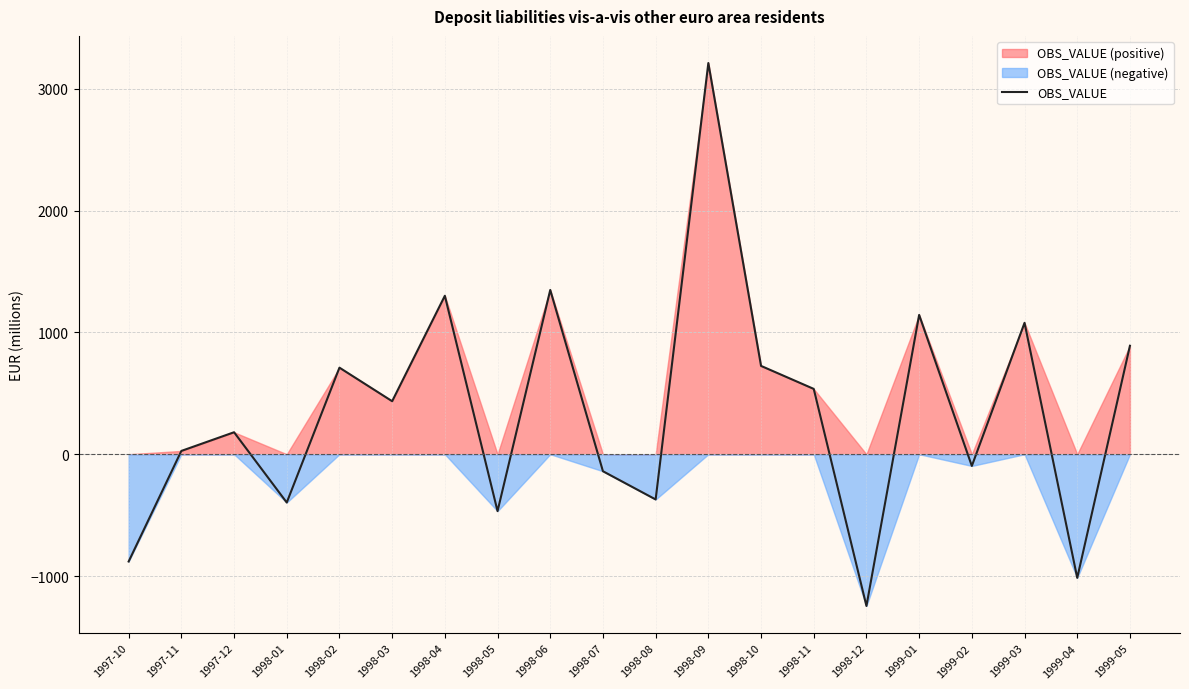

The value at 1999-03 is 1589.7. True or false?

False